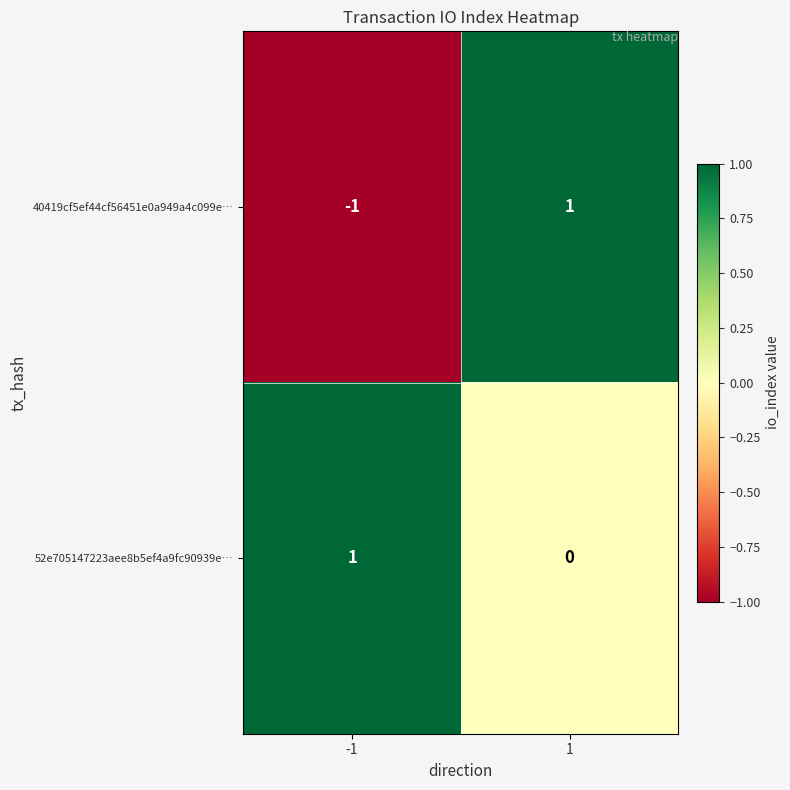

Which series has the widest spread of values?

40419cf5ef44cf56451e0a949a4c099e…